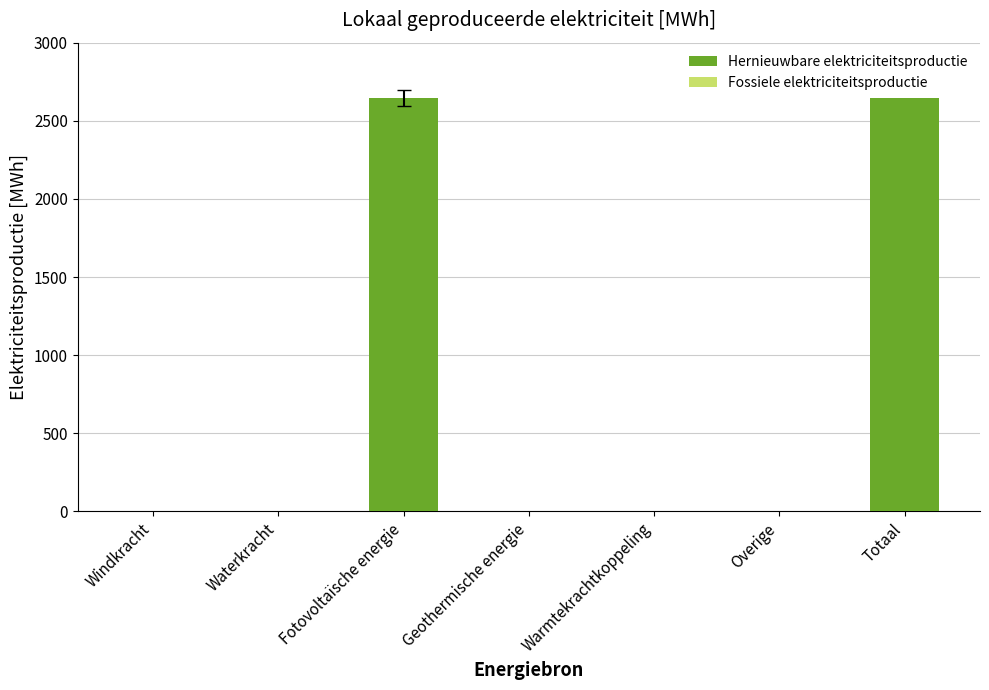

Between Overige and Totaal, which is larger?

Totaal